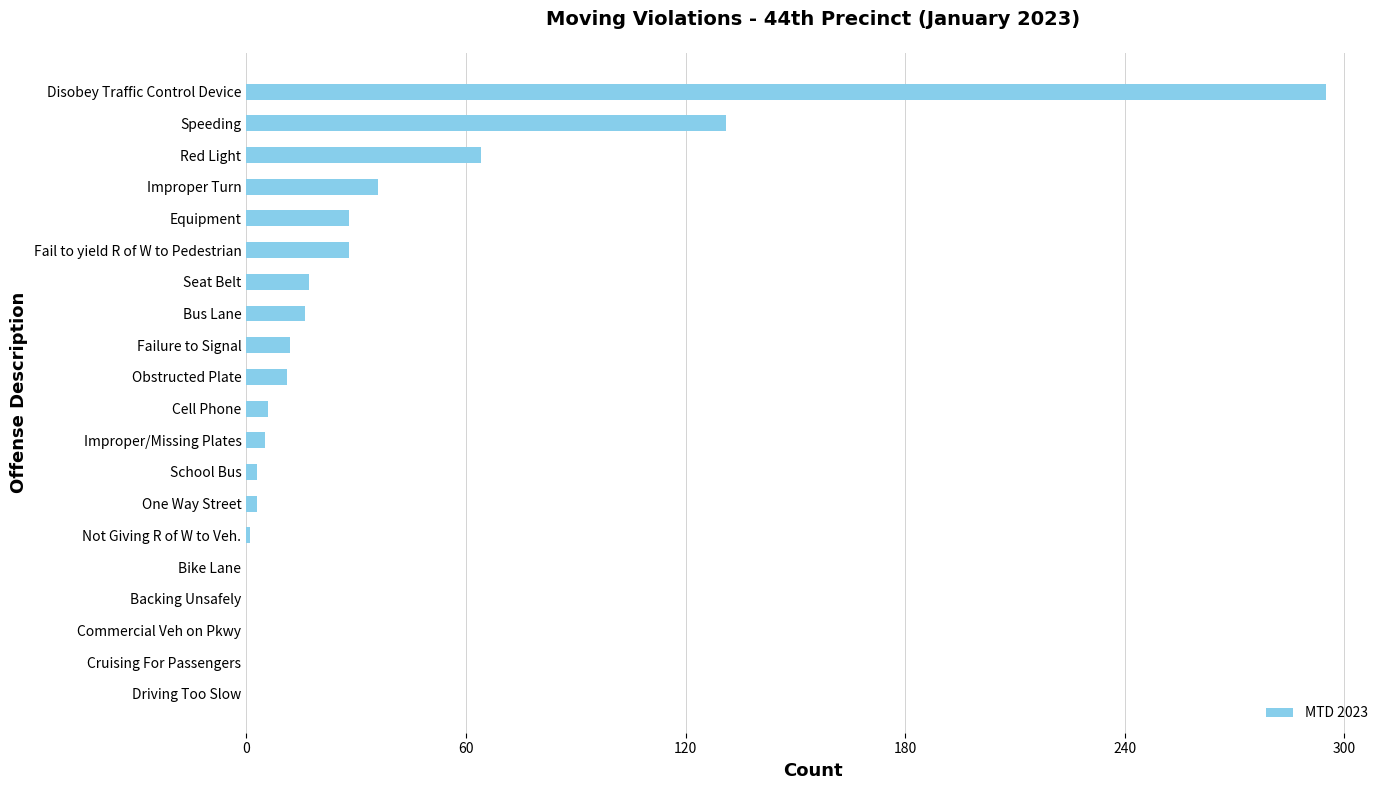

Is it true that the value at Red Light is 64?

True